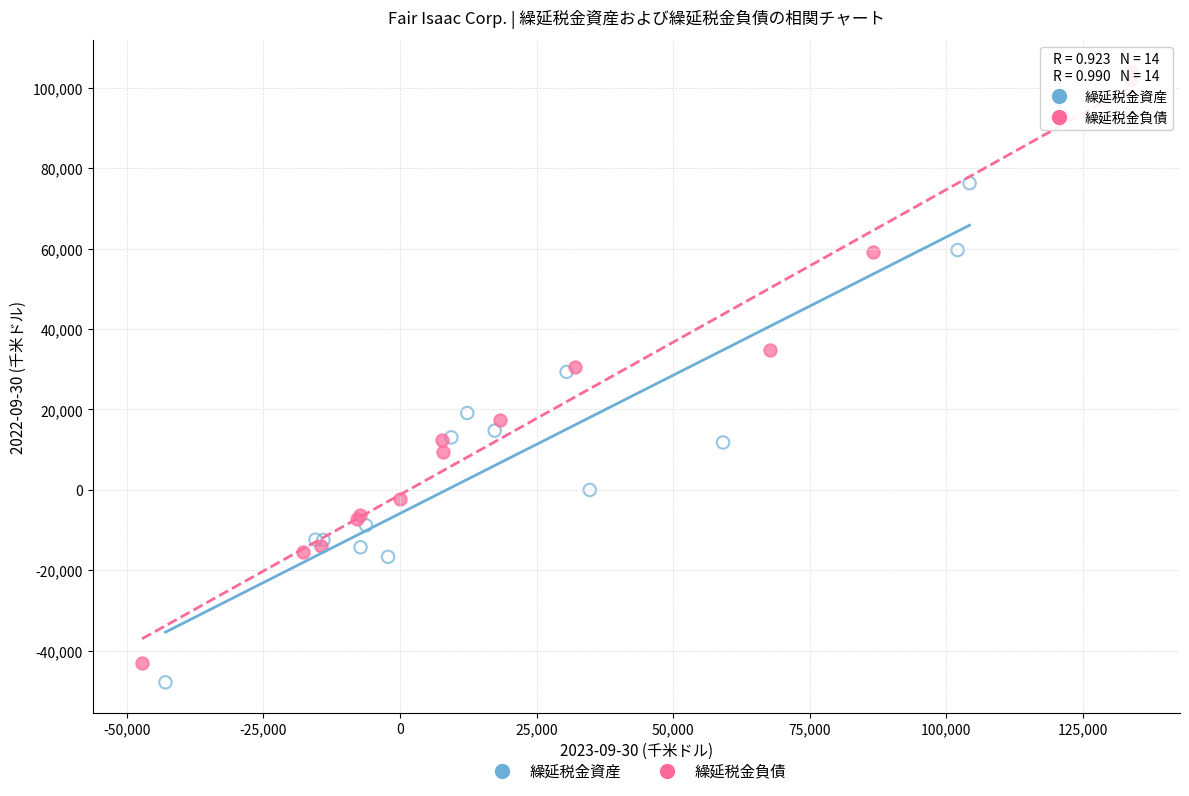

Which series contains the highest Y value?

繰延税金負債